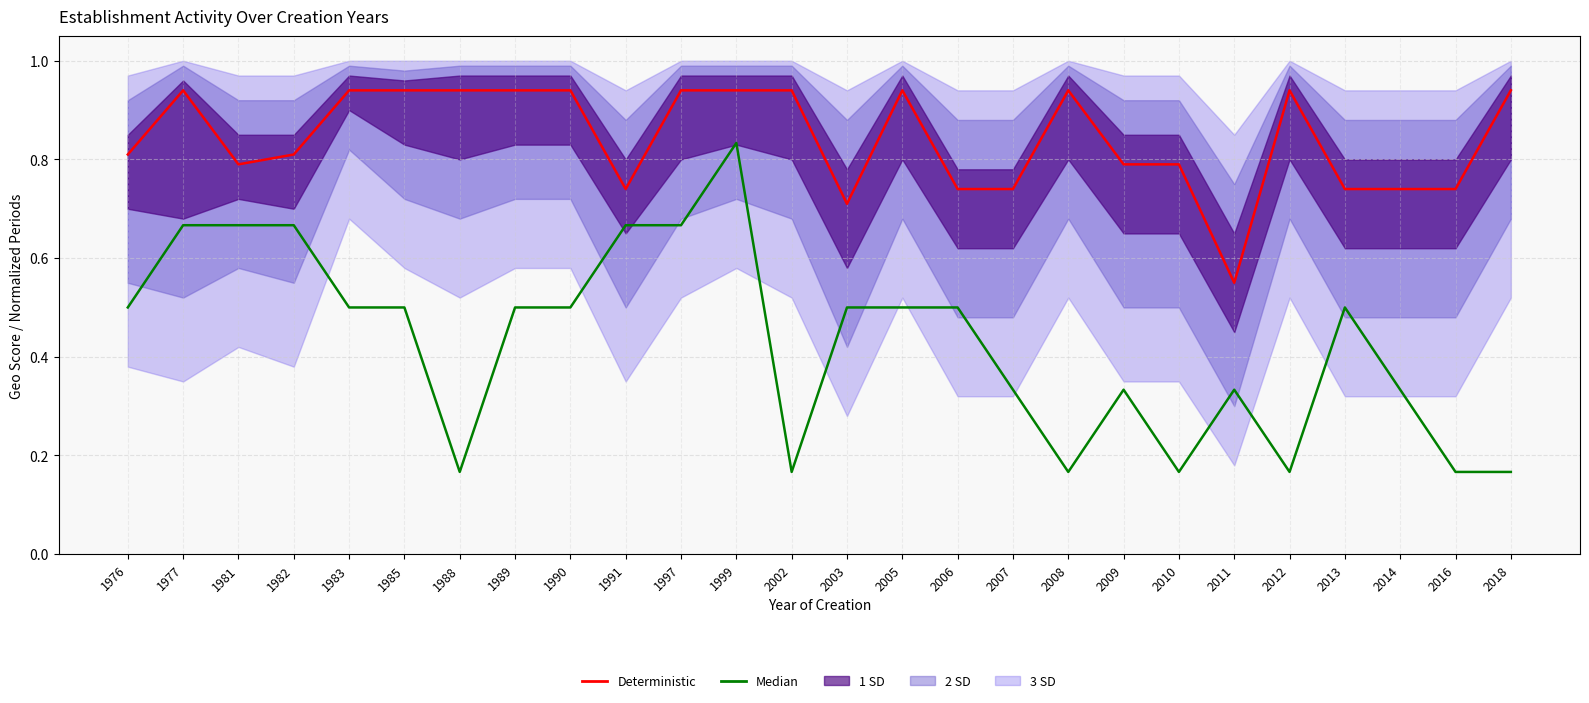

List the series in order of their overall mean, highest first.

Deterministic, Median